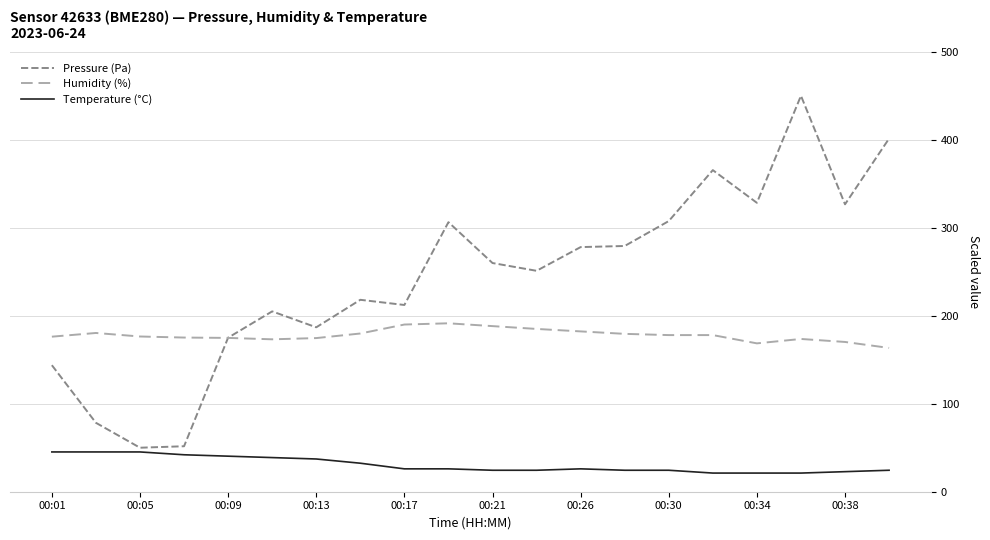

Does the chart display data point markers on the line(s)?

No